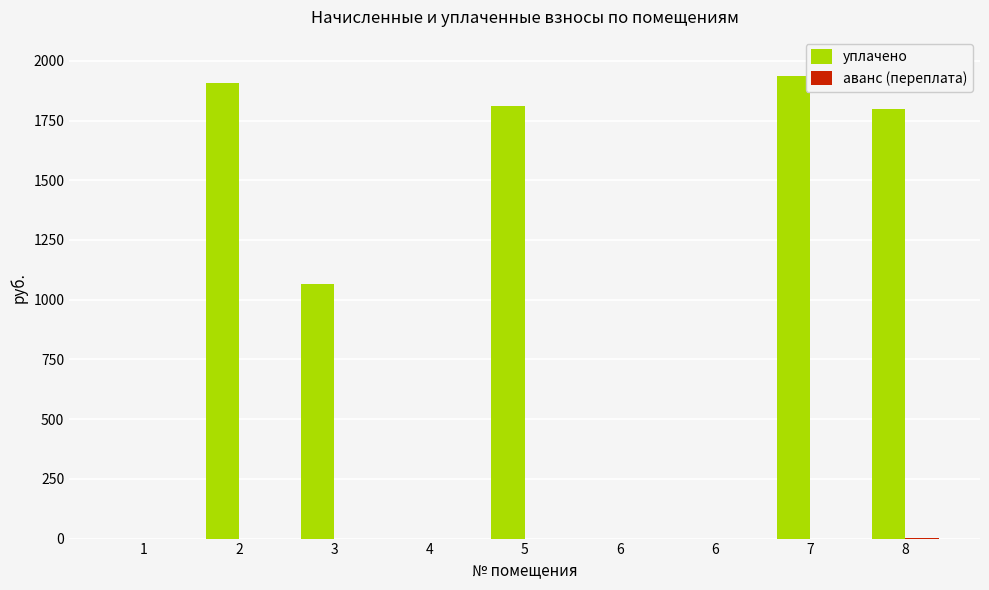

How many data points in уплачено are above 1066?

5